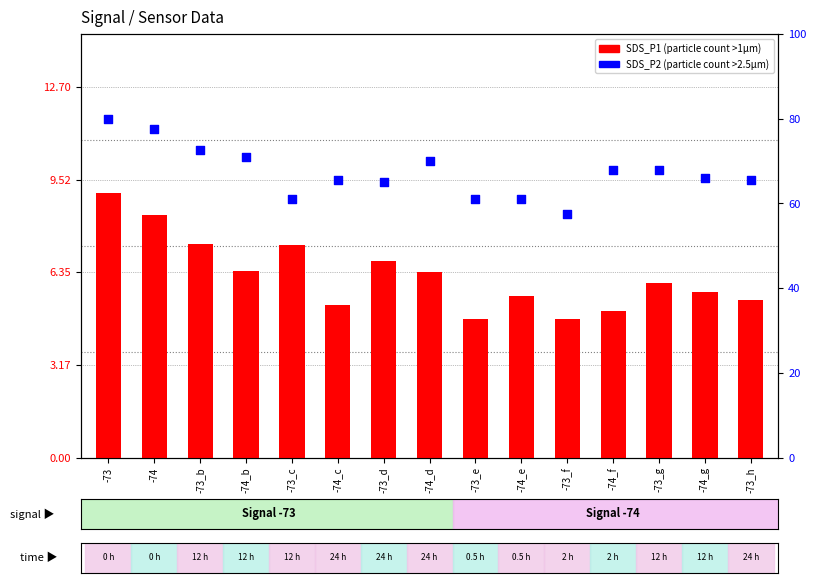

Which series has the largest total across all categories?

SDS_P1 (particle >1µm)